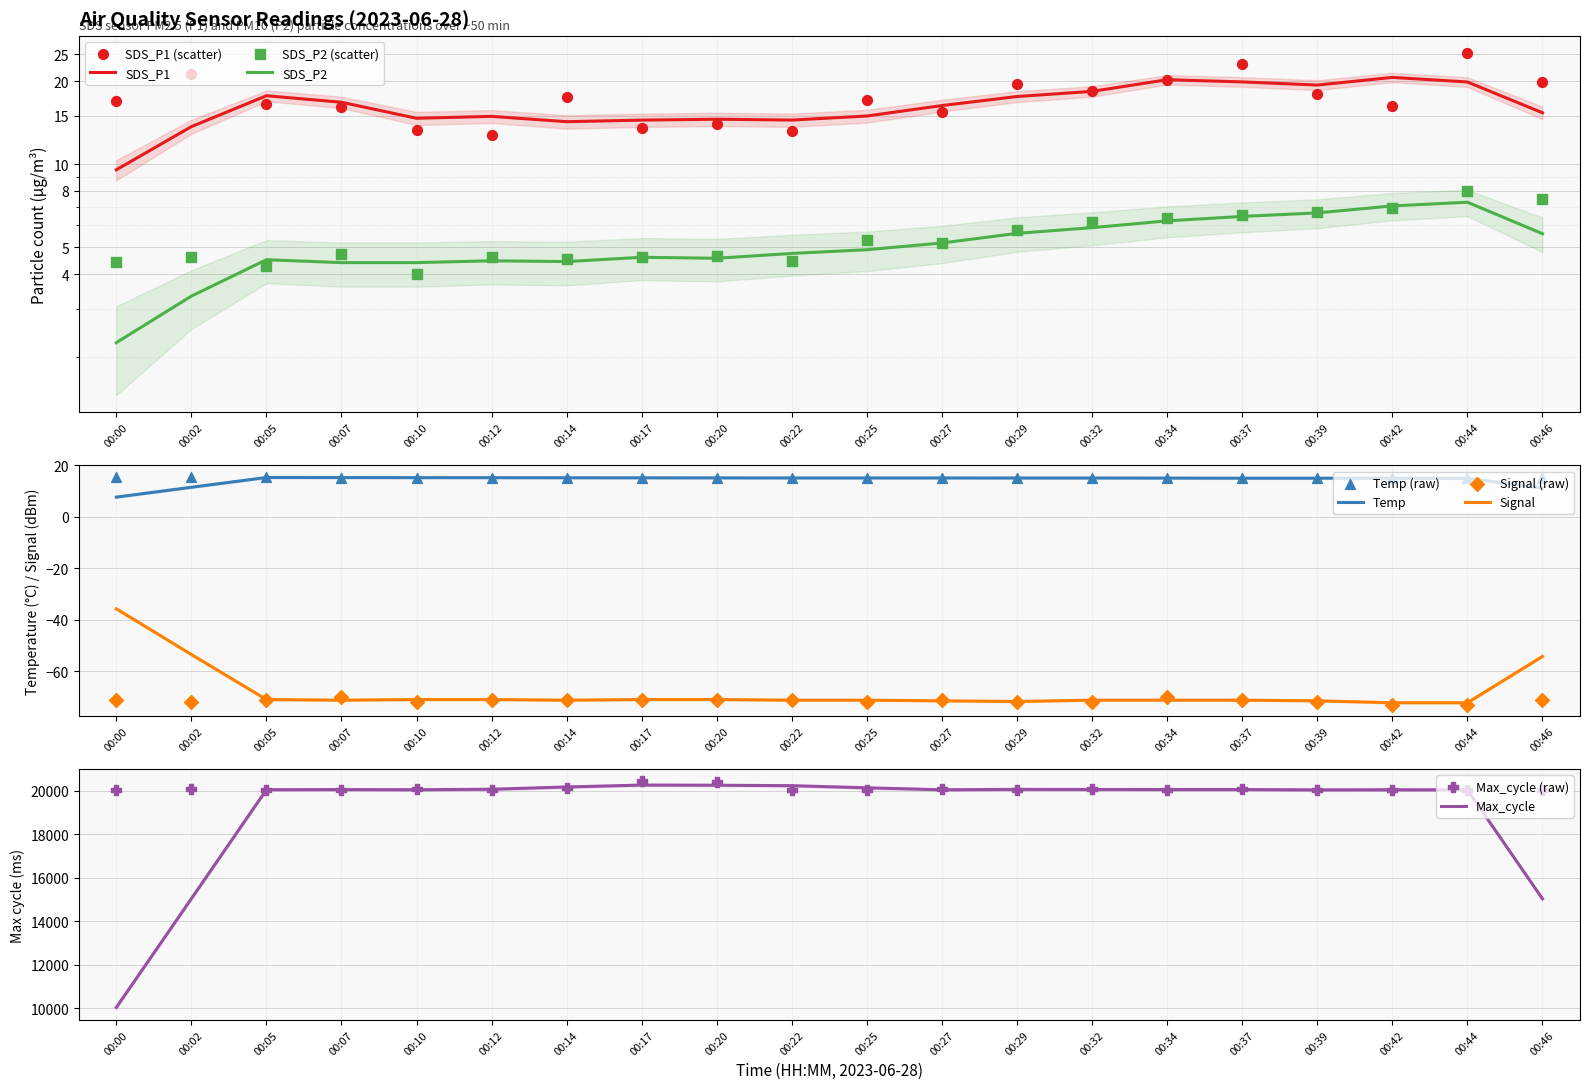

What is the total value across all series at 00:02?

20054.1